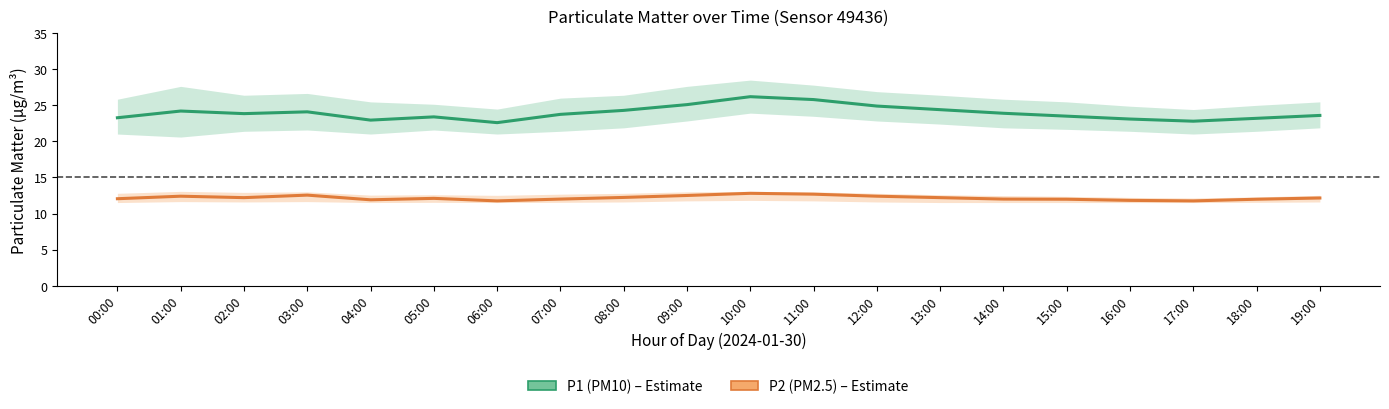

How many interior local peaks does the P1 (PM10) series have?

4